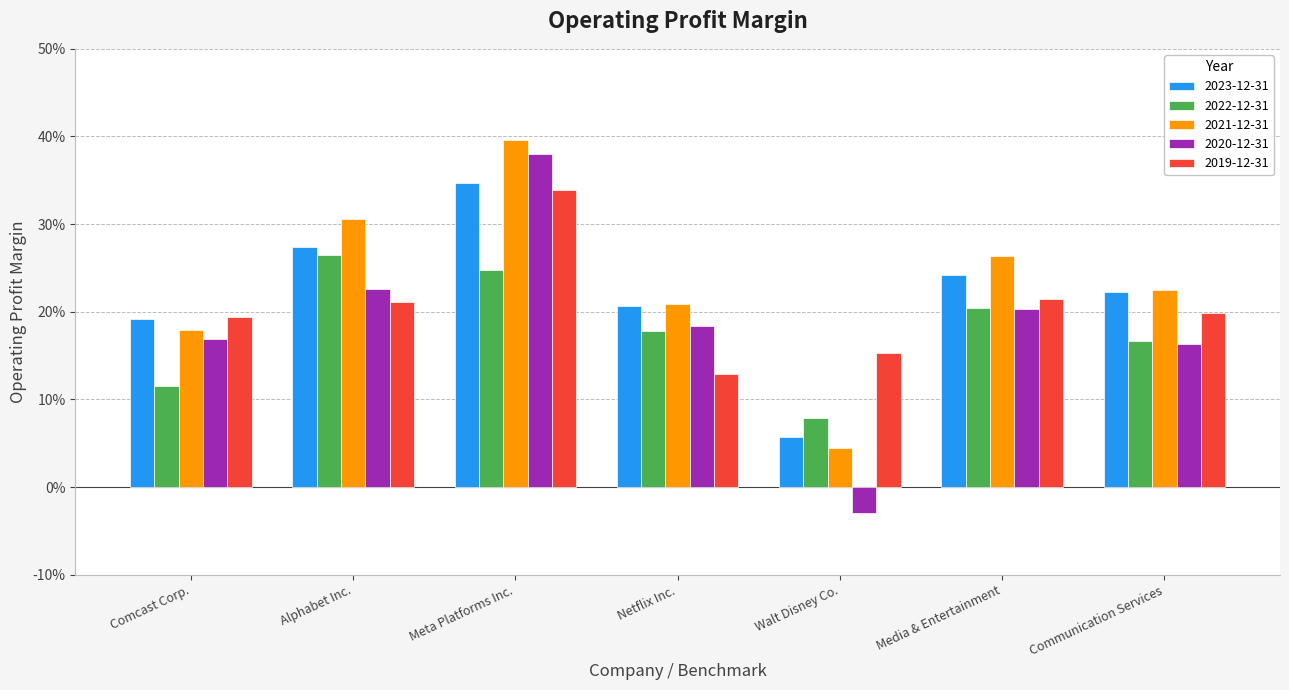

What is the total value across all series at Comcast Corp.?

0.8